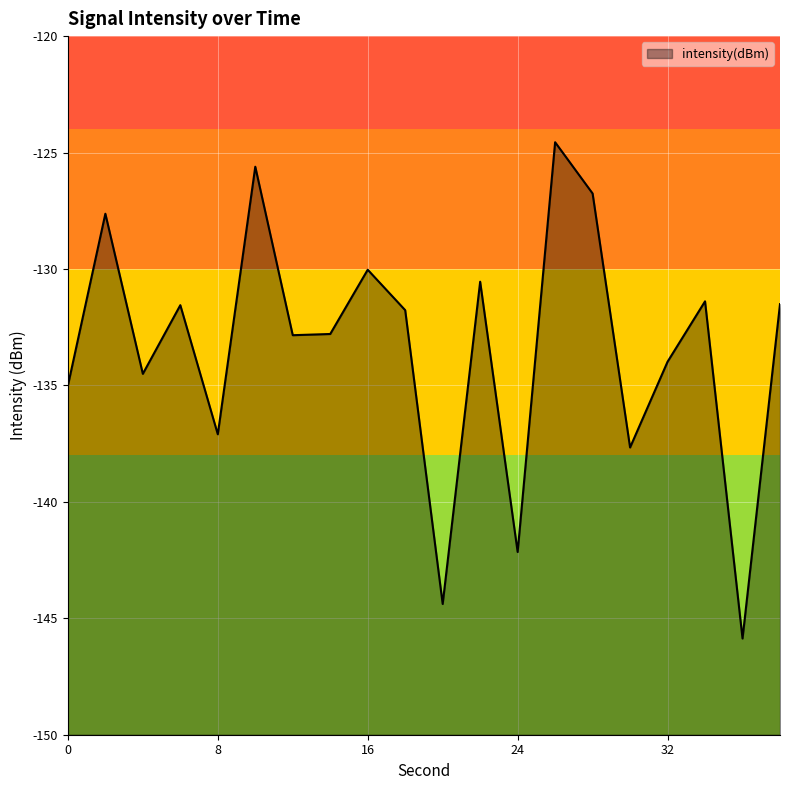

How many data points are above -131?

6